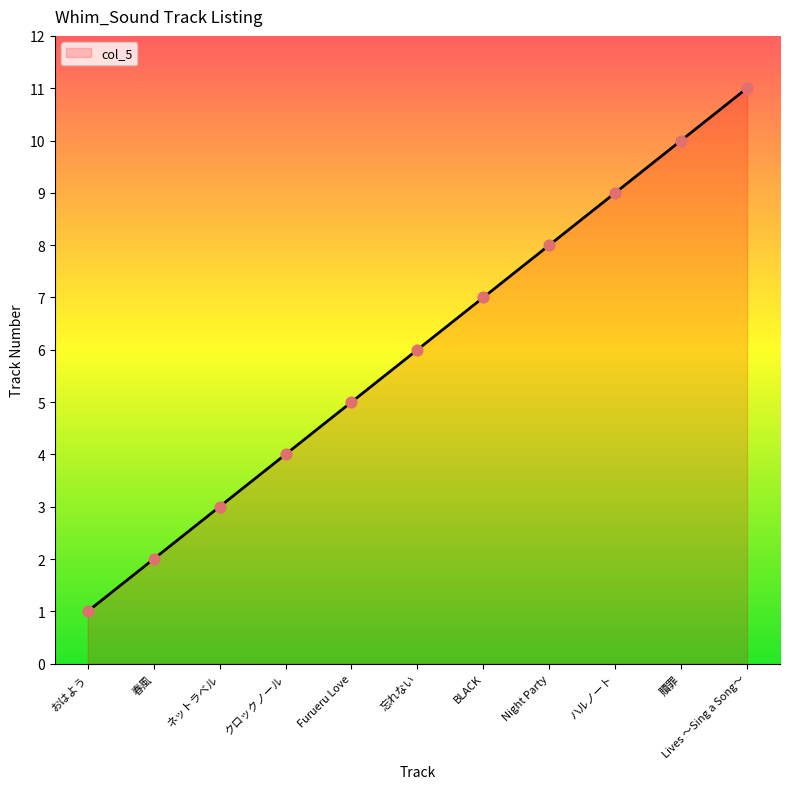

Which has a higher value, 贖罪 or 春風?

贖罪